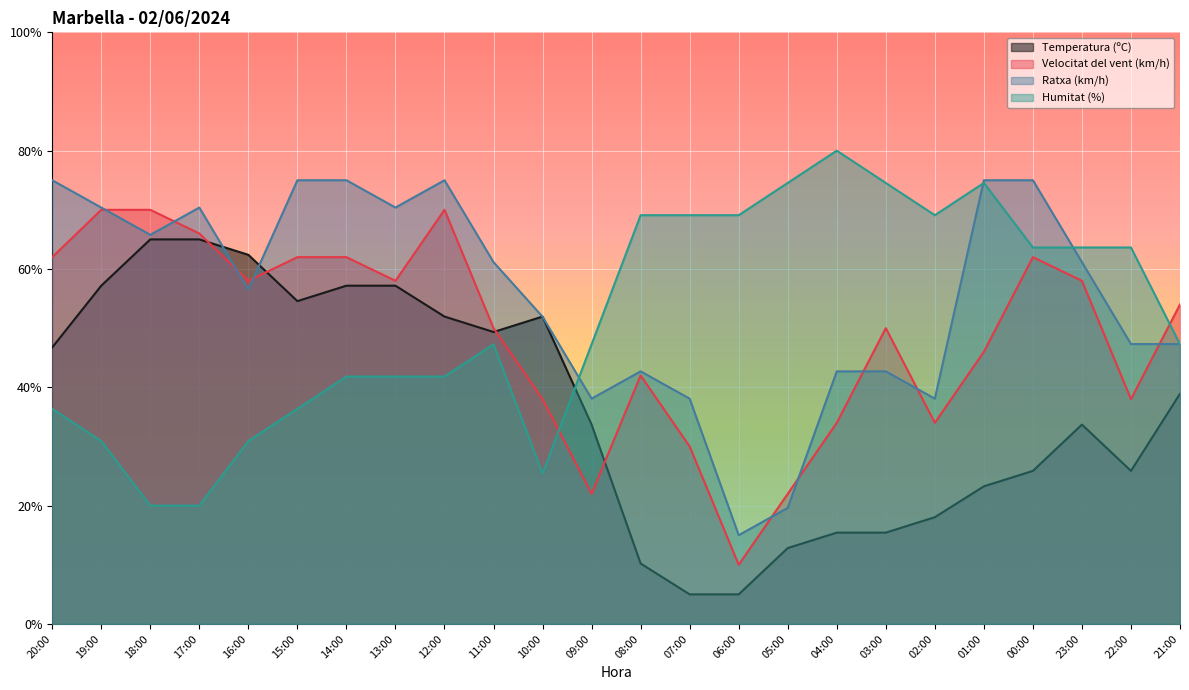

What is the highest value of the Temperatura (ºC) series?

65.0